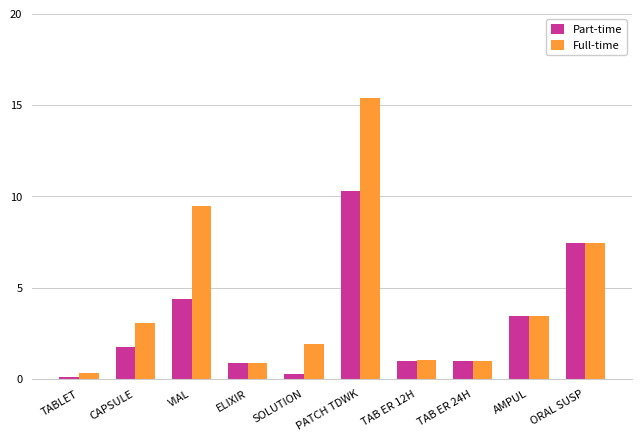

What position from the right is TABLET?

10